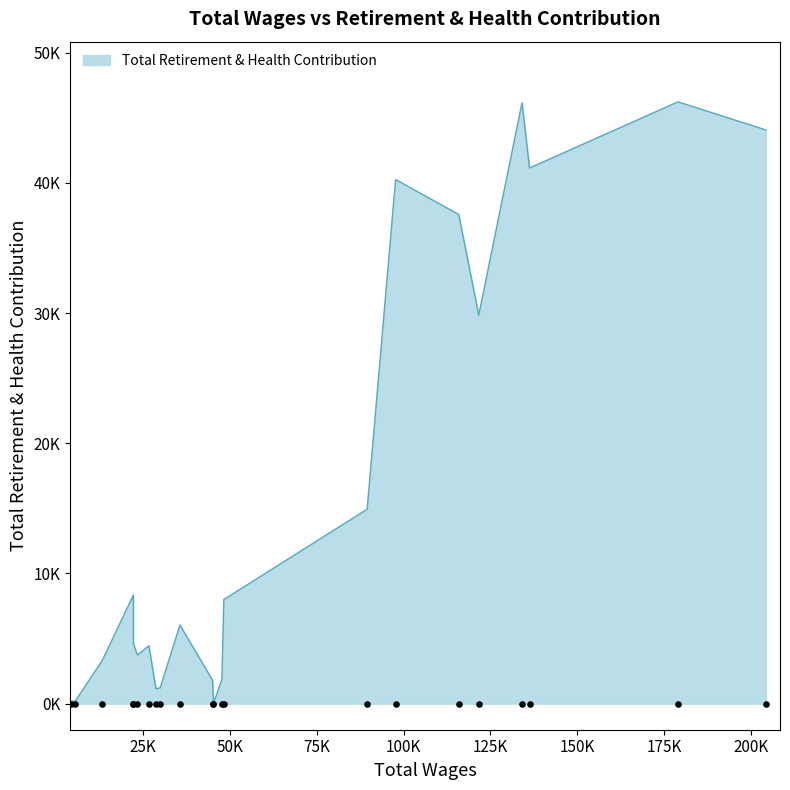

What is the change in value from 10 to 20?

+227